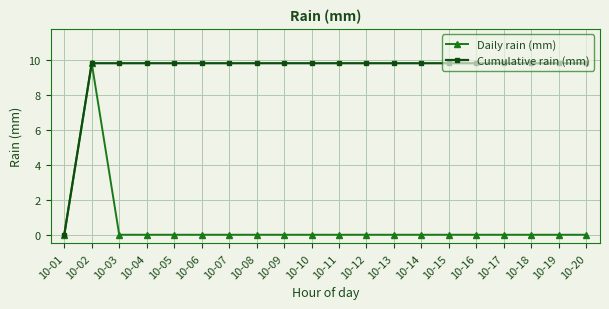

Does the chart display data point markers on the line(s)?

Yes